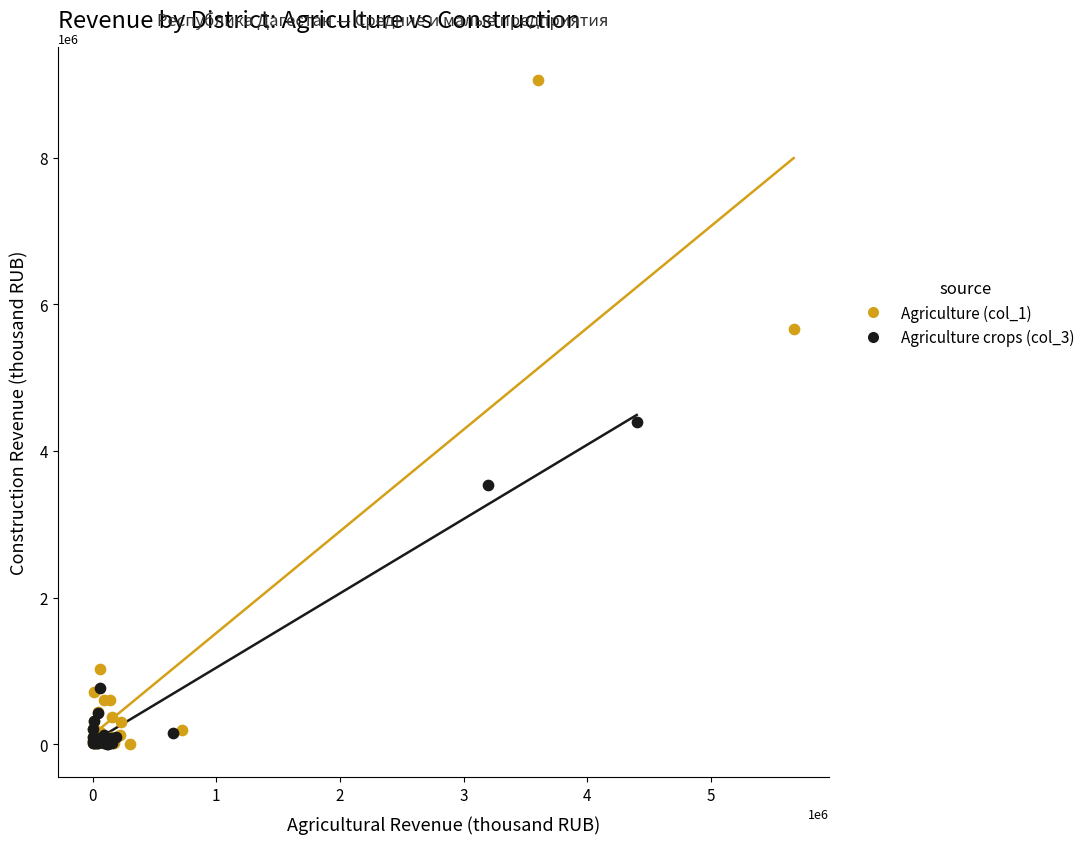

What are all the series names shown in the legend?

Agriculture (col_1), Agriculture crops (col_3)